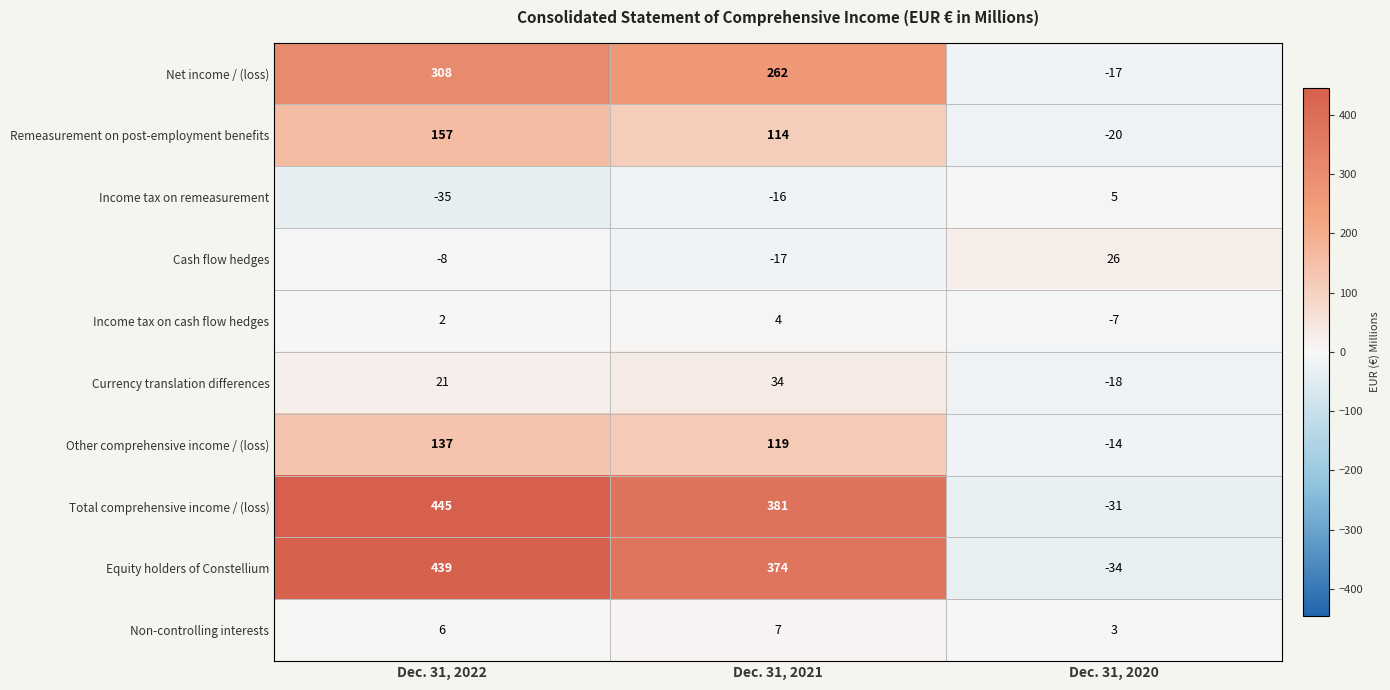

What is the sum of the Net income / (loss) values at Dec. 31, 2022 and Dec. 31, 2021?

570